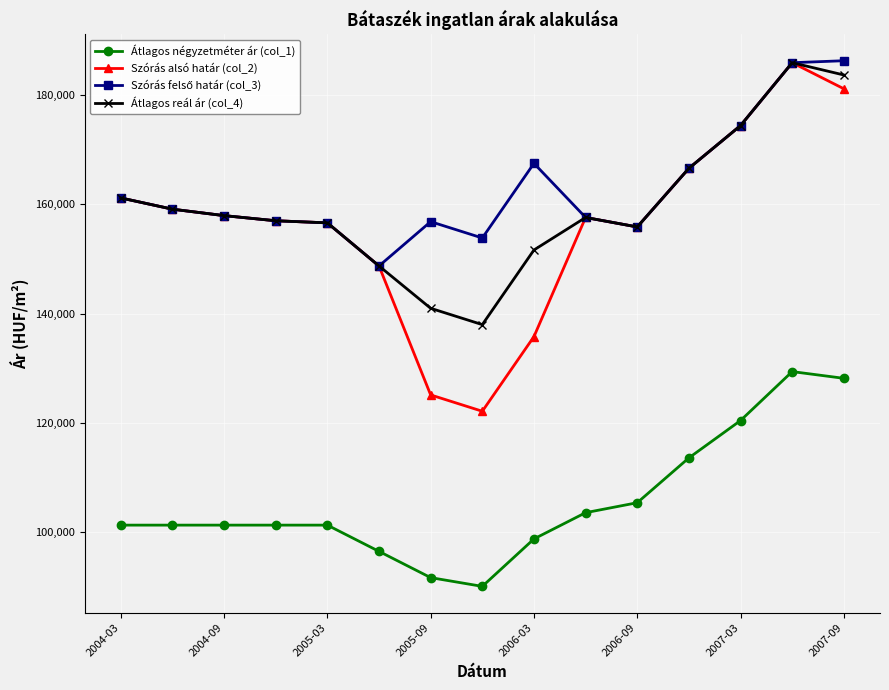

True or false: Szórás alsó határ (col_2) and Átlagos négyzetméter ár (col_1) intersect in this chart.

False